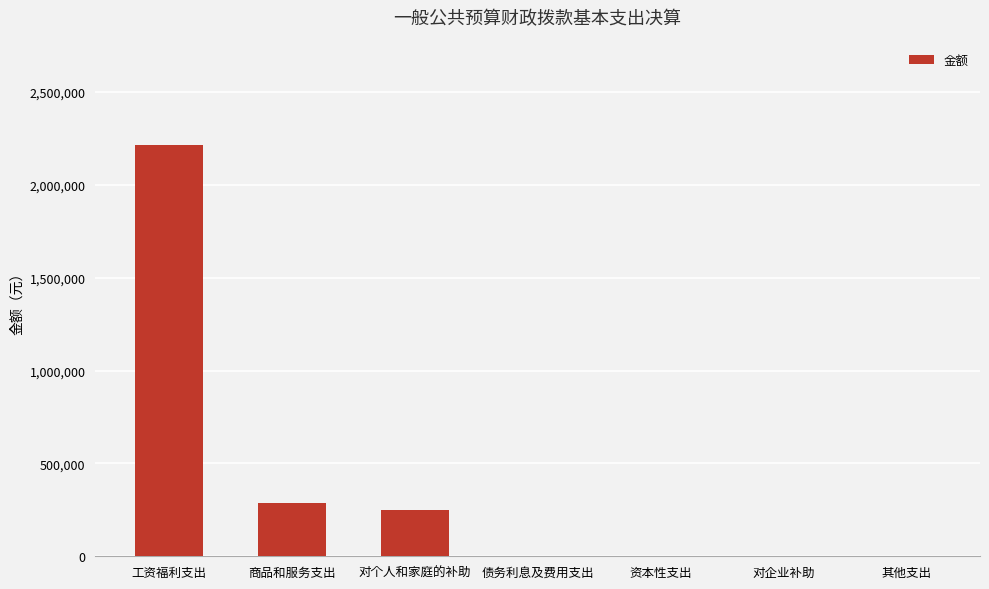

Which has a higher value, 对企业补助 or 对个人和家庭的补助?

对个人和家庭的补助